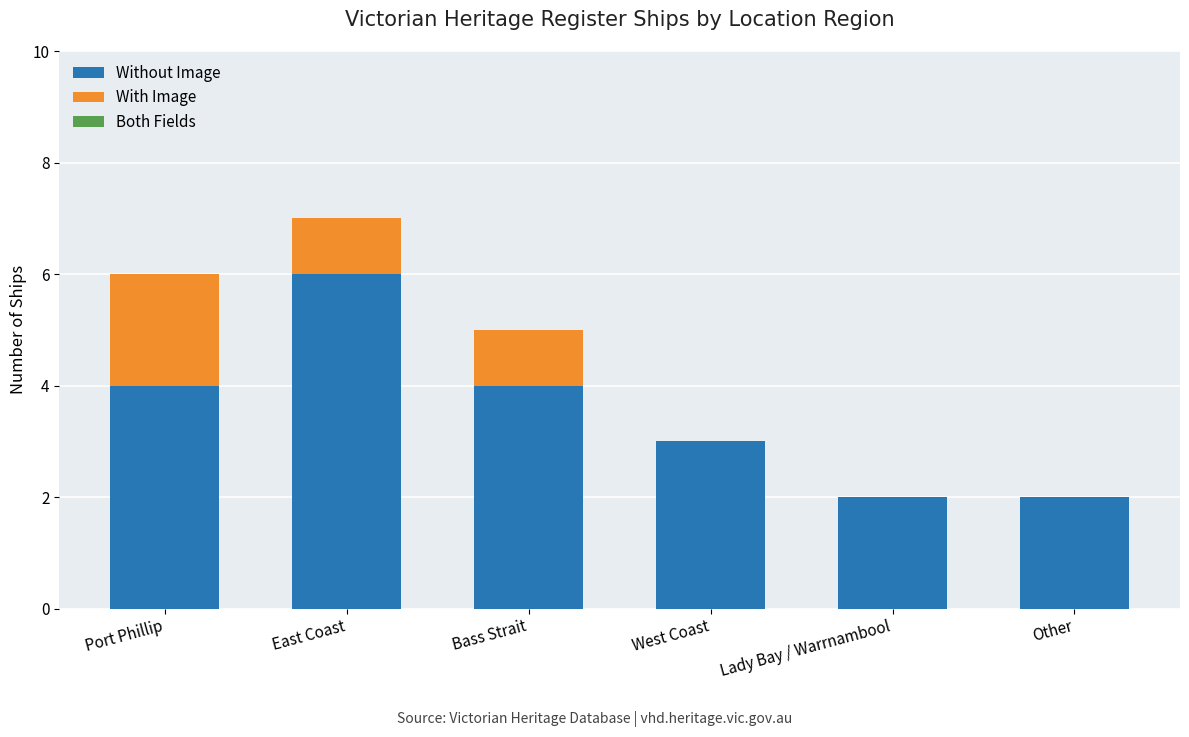

What is the total value across all series at Bass Strait?

5